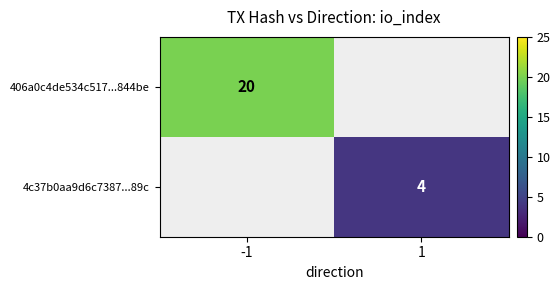

The value of 406a0c4de534c517...844be at -1 is 20. True or false?

True